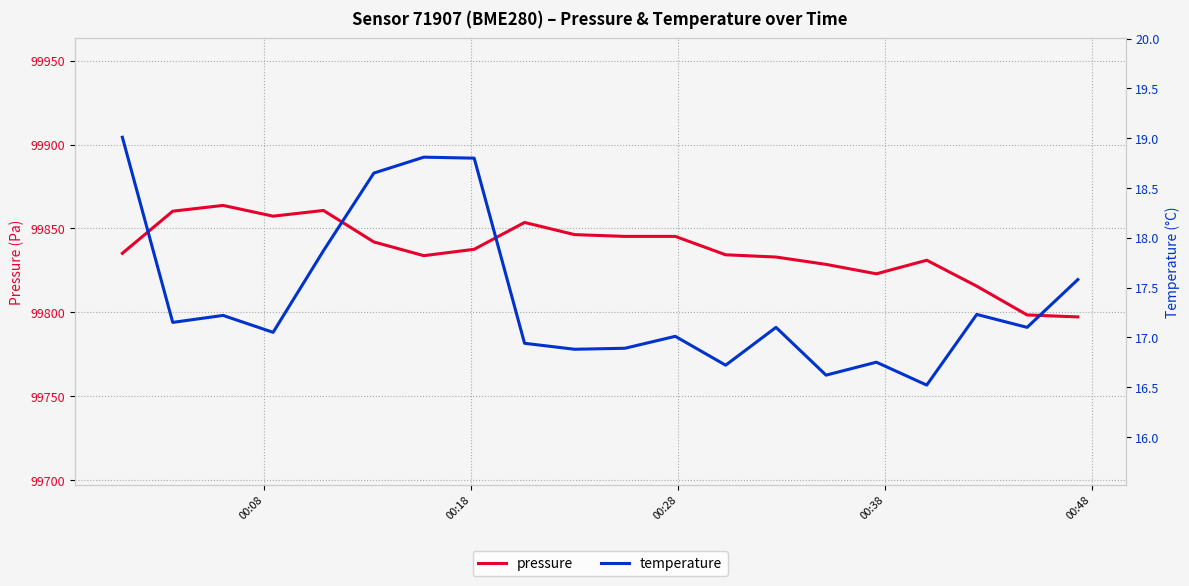

True or false: temperature and pressure cross at least once.

False